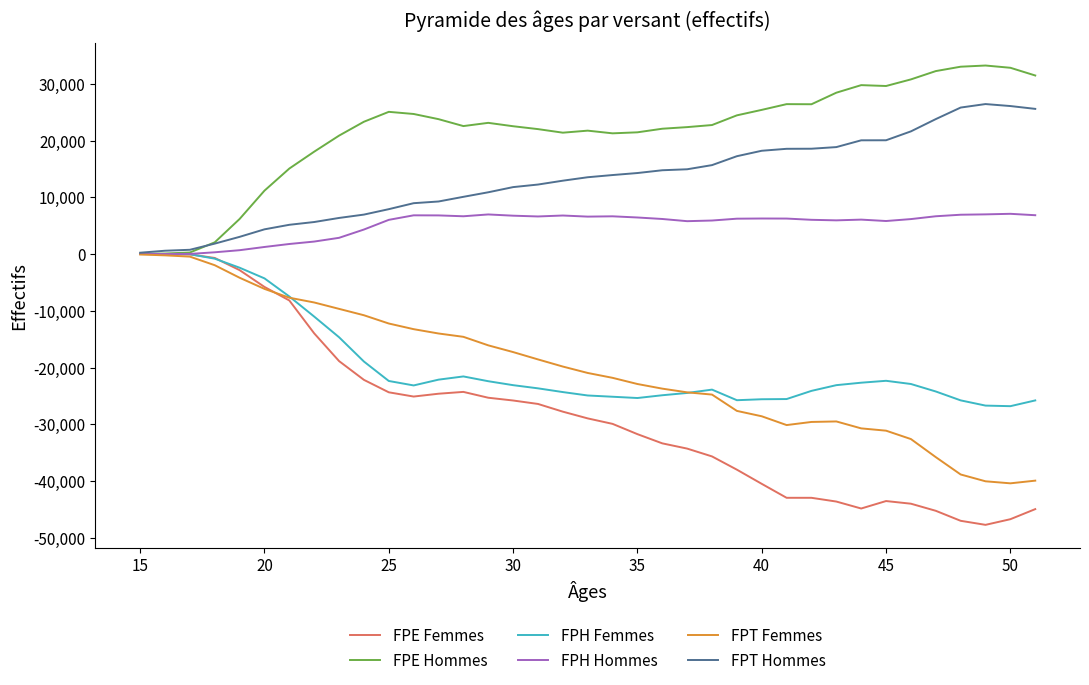

What is the difference between the maximum and minimum values in the FPH Femmes series?

26814